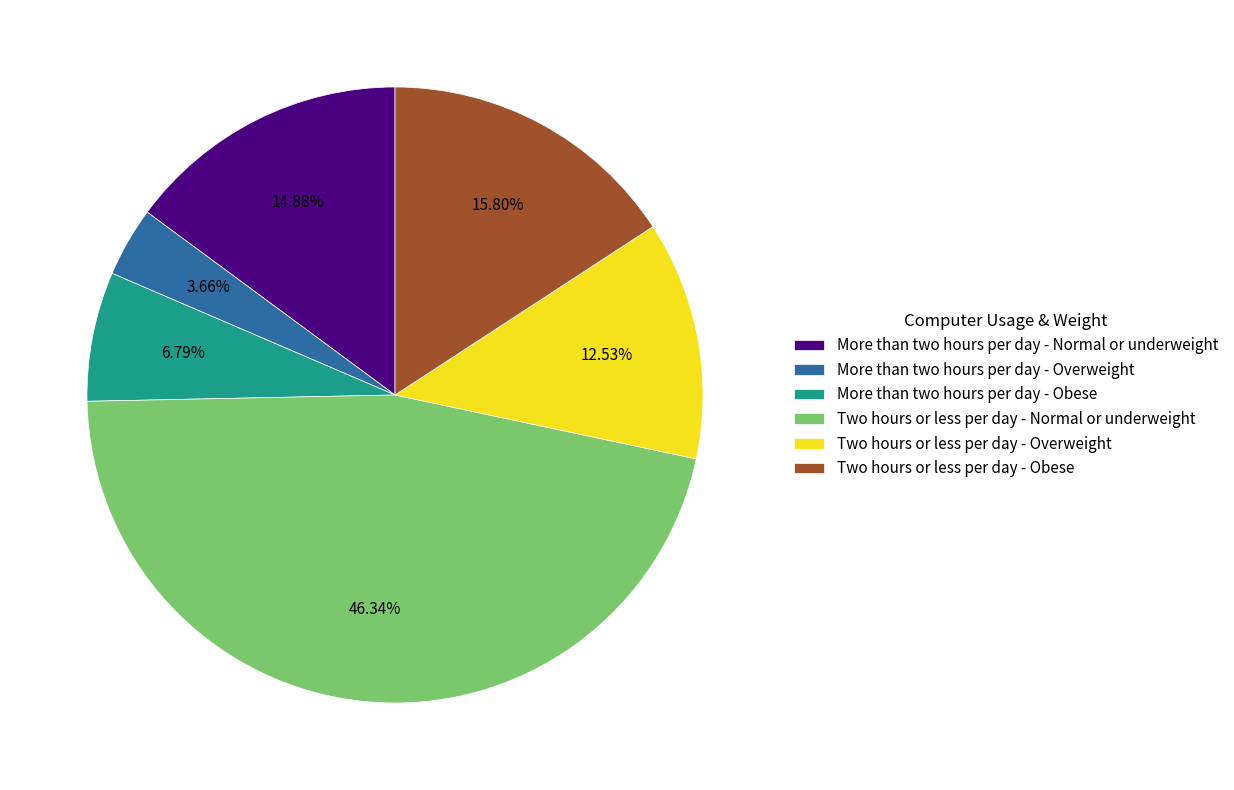

Count the number of slices in the pie.

6